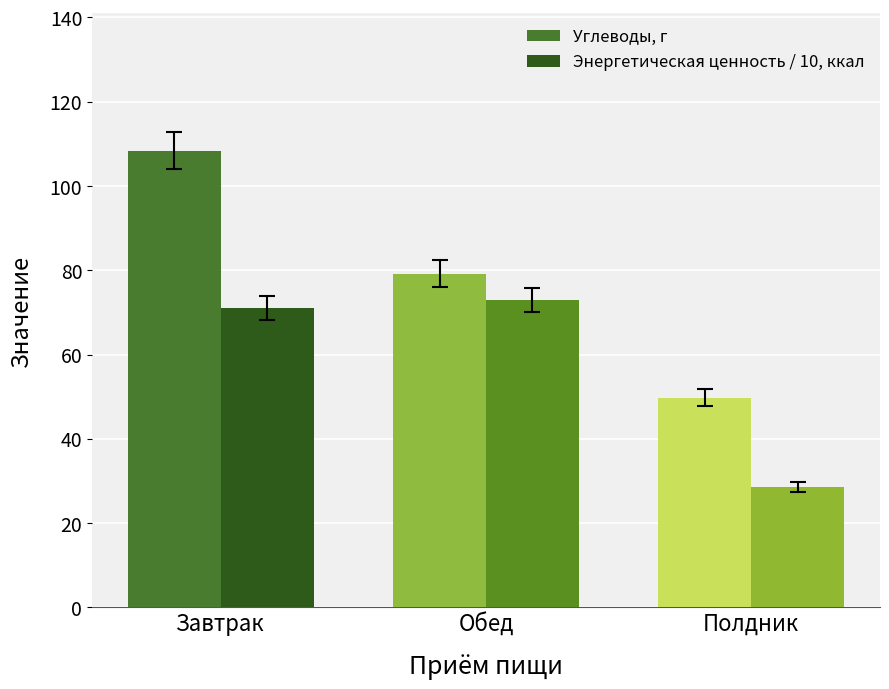

At which category does the chart reach its peak across all series?

Завтрак